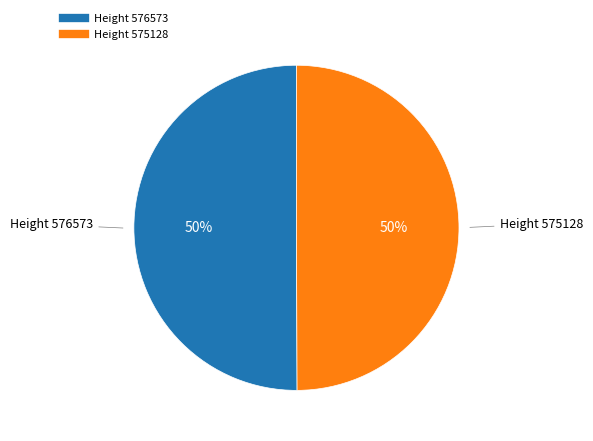

How many segments does this pie chart have?

2